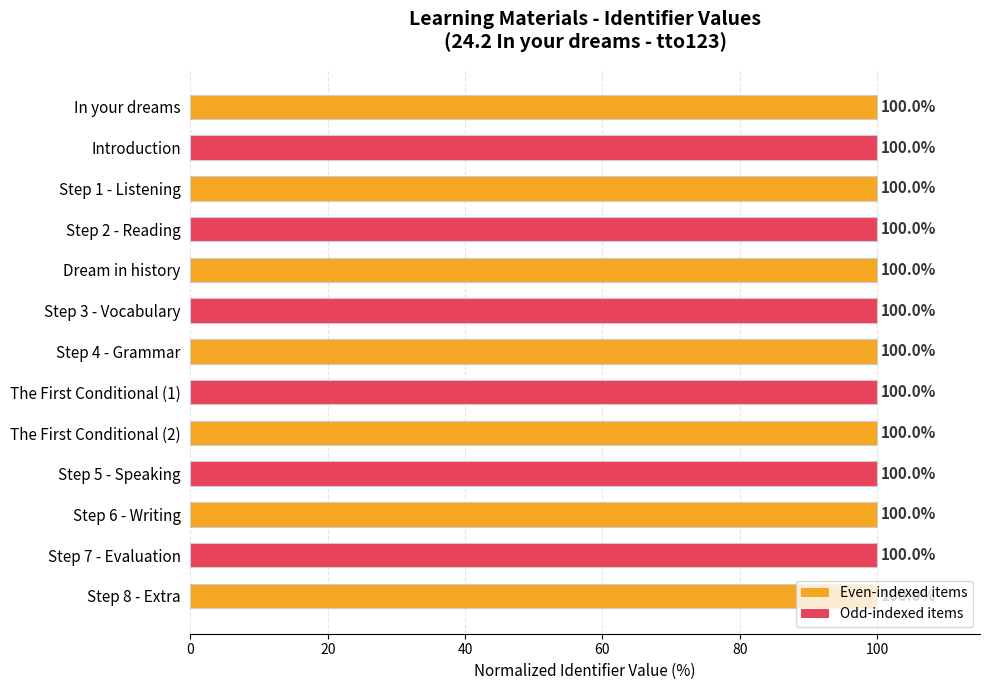

Is it true that the value at Step 2 - Reading is 100.0?

True